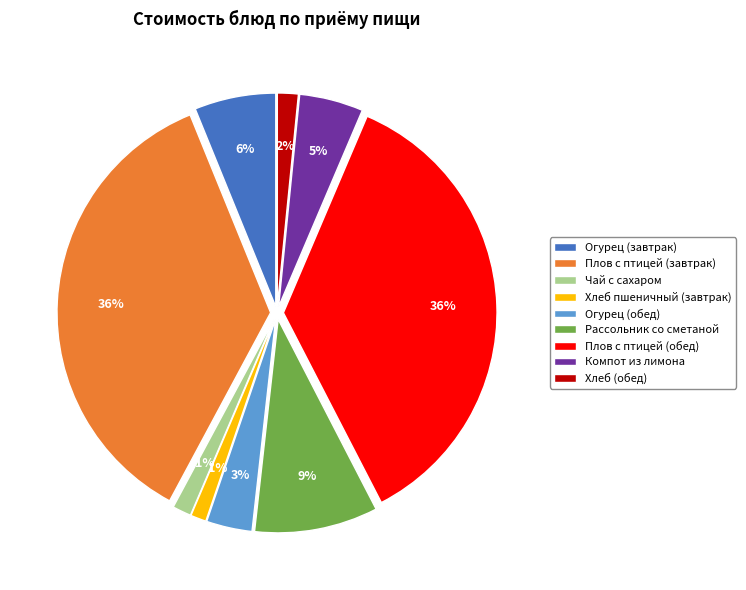

How many slices are in this pie chart?

9